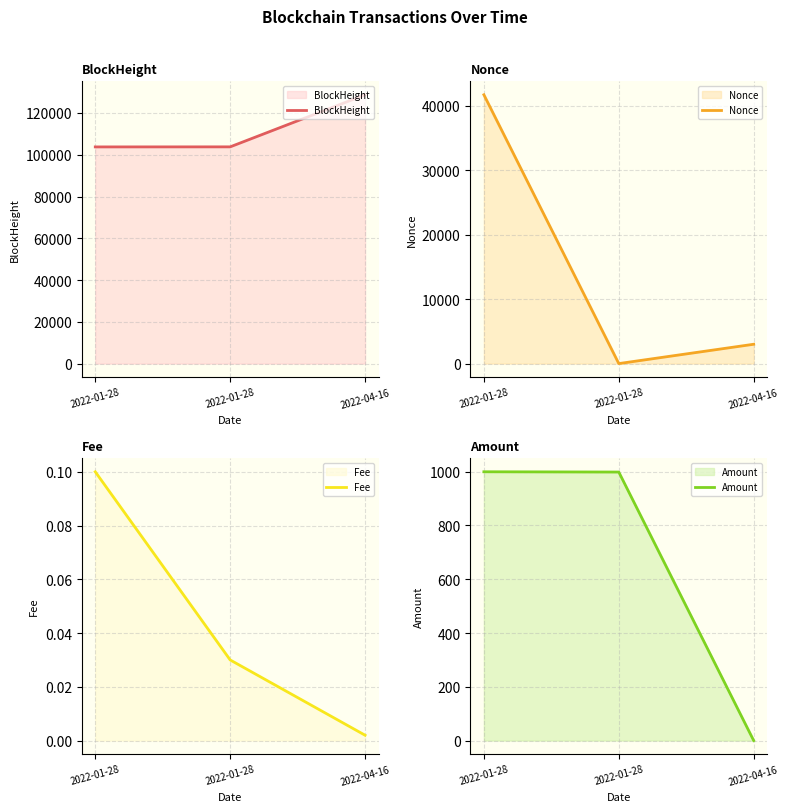

The Fee series shows 0.1 at 2022-01-28. True or false?

False